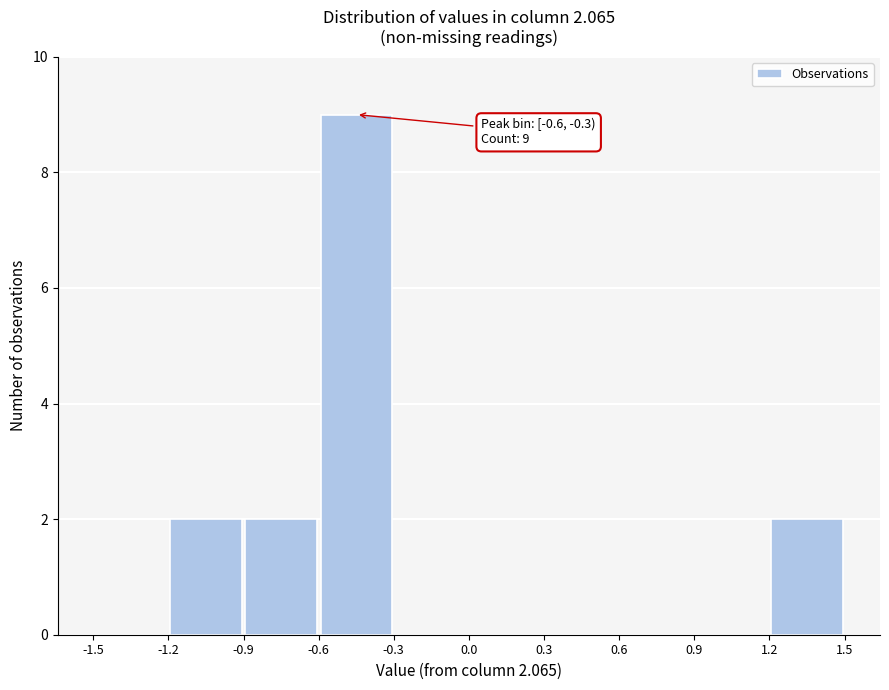

Over which range of the x-axis is the bar tallest?

-0.6 to -0.3